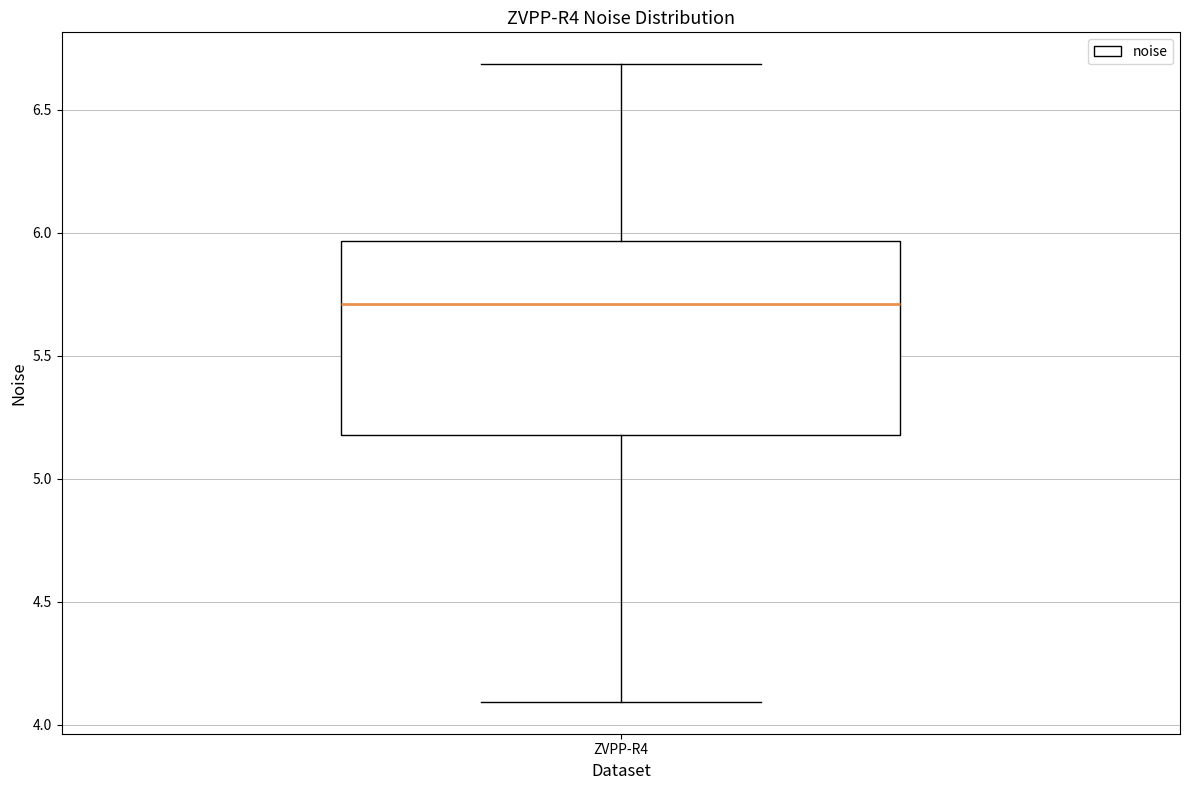

Where does the median line of the box for ZVPP-R4 sit on the y-axis? The values are not printed on the chart, so give them approximately, as read against the axis.

5.70